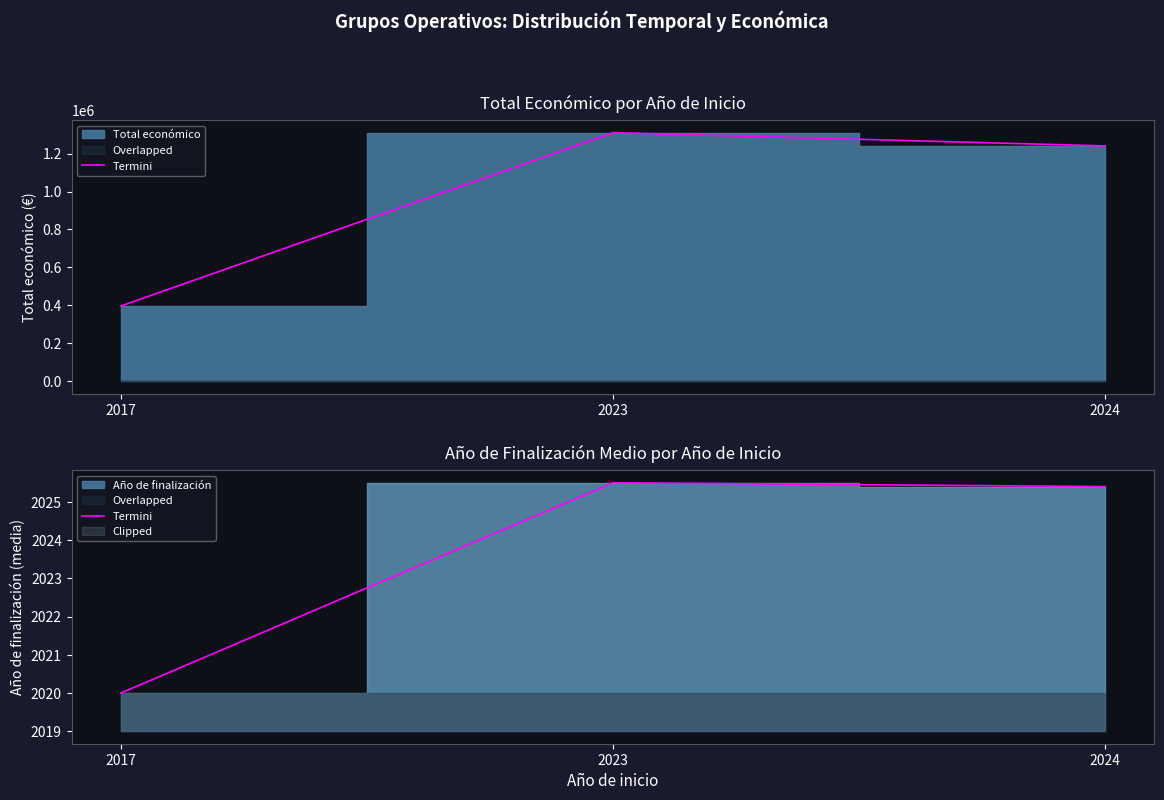

What is the value of the 3rd point from the left?

2025.4